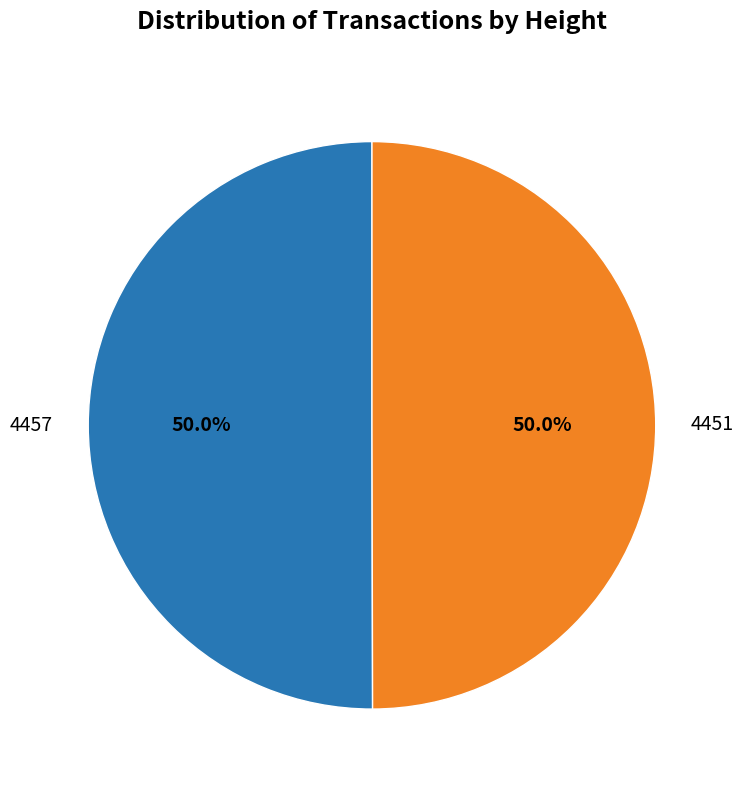

How many slices are in this pie chart?

2